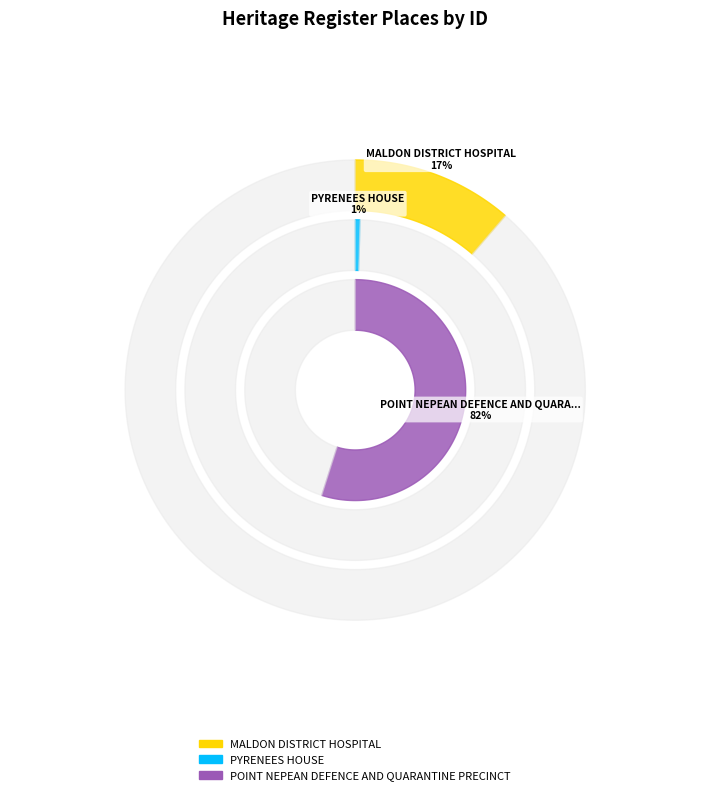

How many segments does this pie chart have?

3